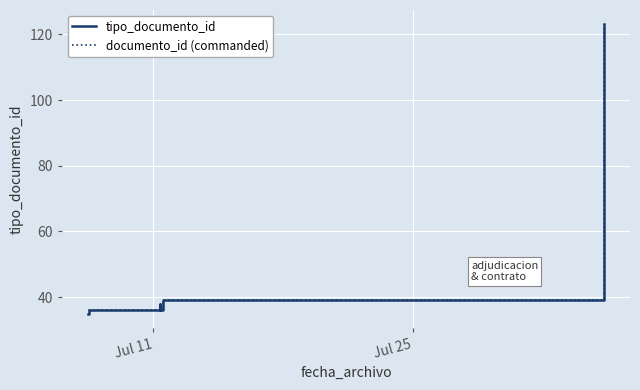

How many series are shown in this chart?

2